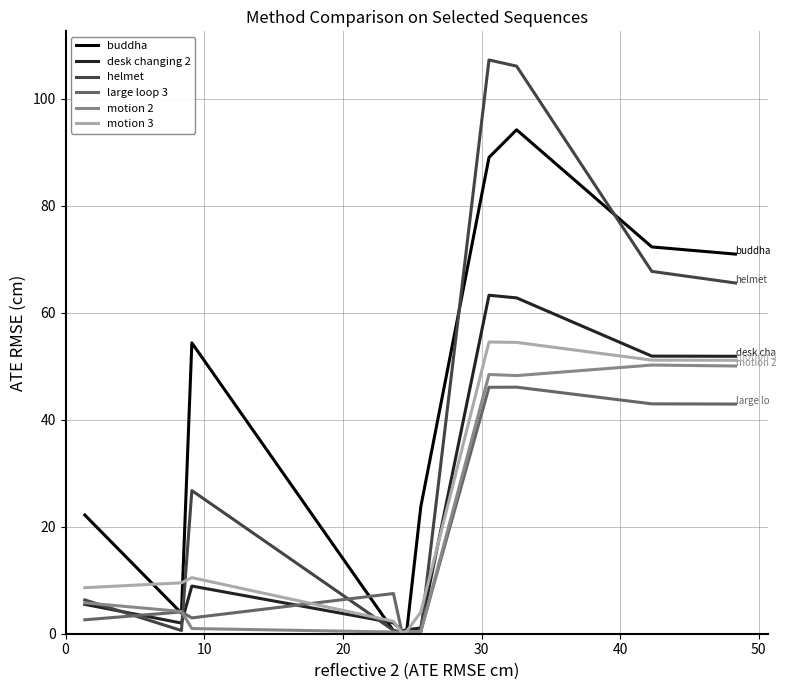

Does the chart have visible grid lines?

Yes